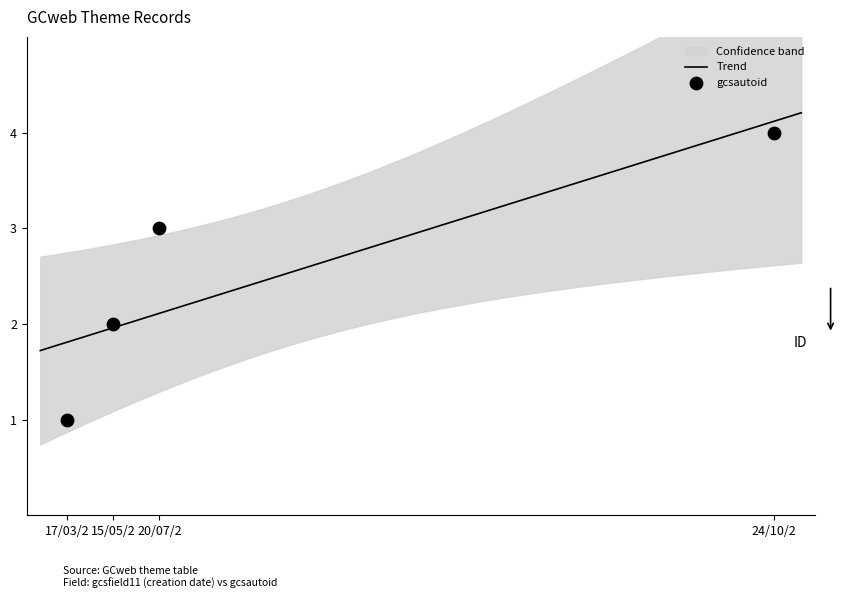

At how many categories does at least one series exceed 2?

2